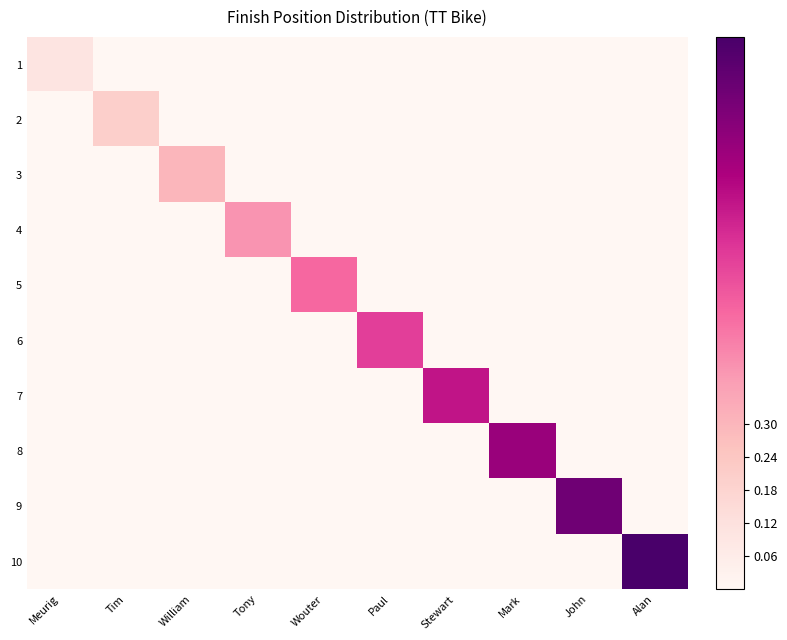

Reading right to left, list all the values displayed in this chart.

1: Alan=0.0	John=0.0	Mark=0.0	Stewart=0.0	Paul=0.0	Wouter=0.0	Tony=0.0	William=0.0	Tim=0.0	Meurig=0.1
2: Alan=0.0	John=0.0	Mark=0.0	Stewart=0.0	Paul=0.0	Wouter=0.0	Tony=0.0	William=0.0	Tim=0.2	Meurig=0.0
3: Alan=0.0	John=0.0	Mark=0.0	Stewart=0.0	Paul=0.0	Wouter=0.0	Tony=0.0	William=0.3	Tim=0.0	Meurig=0.0
4: Alan=0.0	John=0.0	Mark=0.0	Stewart=0.0	Paul=0.0	Wouter=0.0	Tony=0.4	William=0.0	Tim=0.0	Meurig=0.0
5: Alan=0.0	John=0.0	Mark=0.0	Stewart=0.0	Paul=0.0	Wouter=0.5	Tony=0.0	William=0.0	Tim=0.0	Meurig=0.0
6: Alan=0.0	John=0.0	Mark=0.0	Stewart=0.0	Paul=0.6	Wouter=0.0	Tony=0.0	William=0.0	Tim=0.0	Meurig=0.0
7: Alan=0.0	John=0.0	Mark=0.0	Stewart=0.7	Paul=0.0	Wouter=0.0	Tony=0.0	William=0.0	Tim=0.0	Meurig=0.0
8: Alan=0.0	John=0.0	Mark=0.8	Stewart=0.0	Paul=0.0	Wouter=0.0	Tony=0.0	William=0.0	Tim=0.0	Meurig=0.0
9: Alan=0.0	John=0.9	Mark=0.0	Stewart=0.0	Paul=0.0	Wouter=0.0	Tony=0.0	William=0.0	Tim=0.0	Meurig=0.0
10: Alan=1.0	John=0.0	Mark=0.0	Stewart=0.0	Paul=0.0	Wouter=0.0	Tony=0.0	William=0.0	Tim=0.0	Meurig=0.0